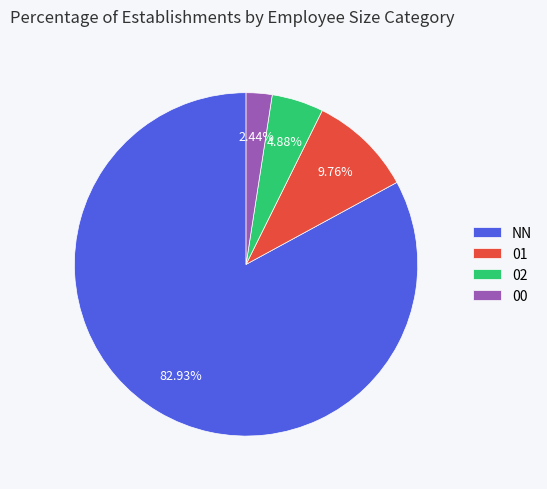

Count the number of slices in the pie.

4